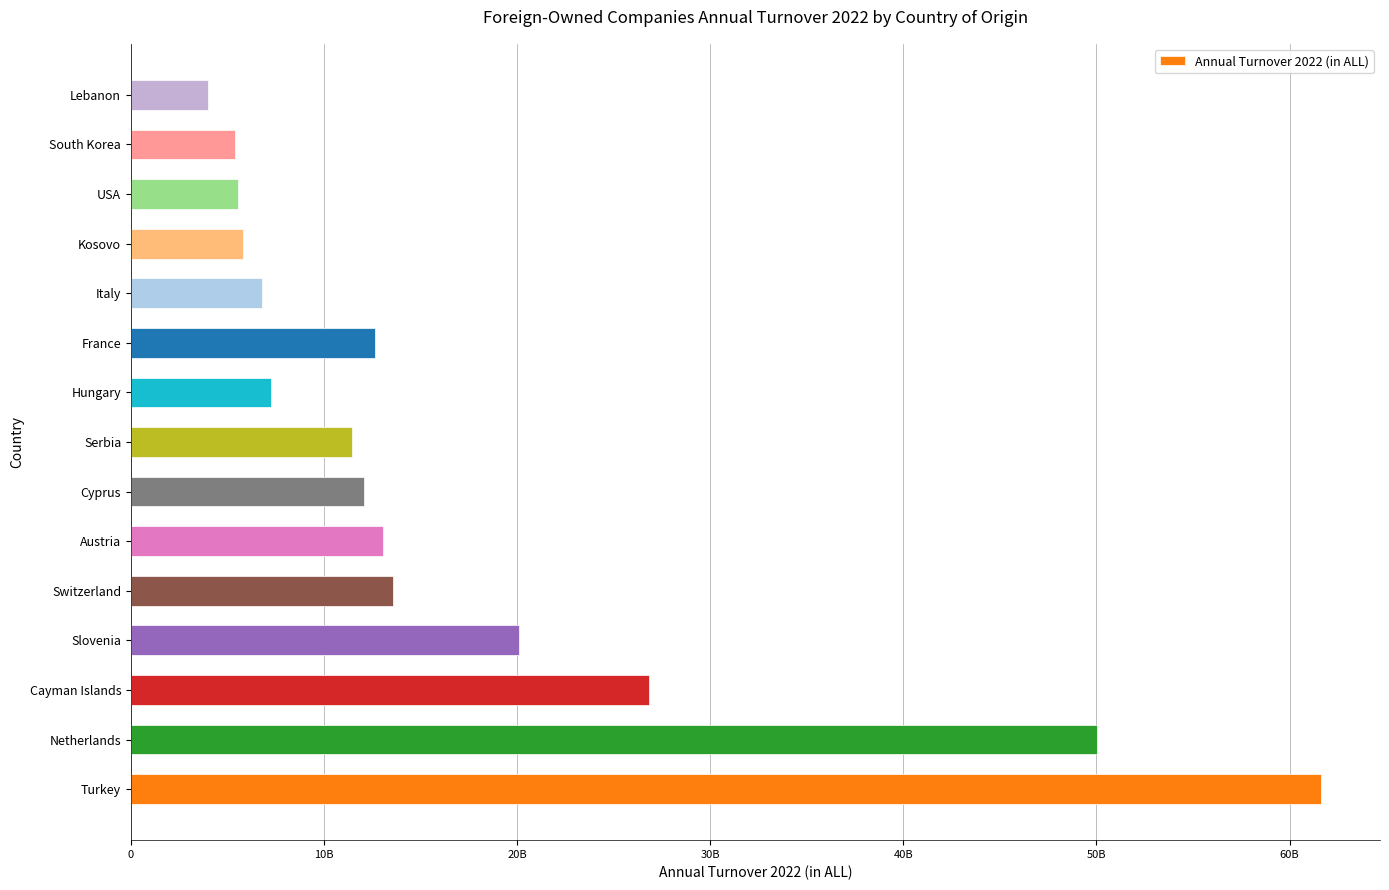

Which label corresponds to the smallest value in the chart?

Lebanon